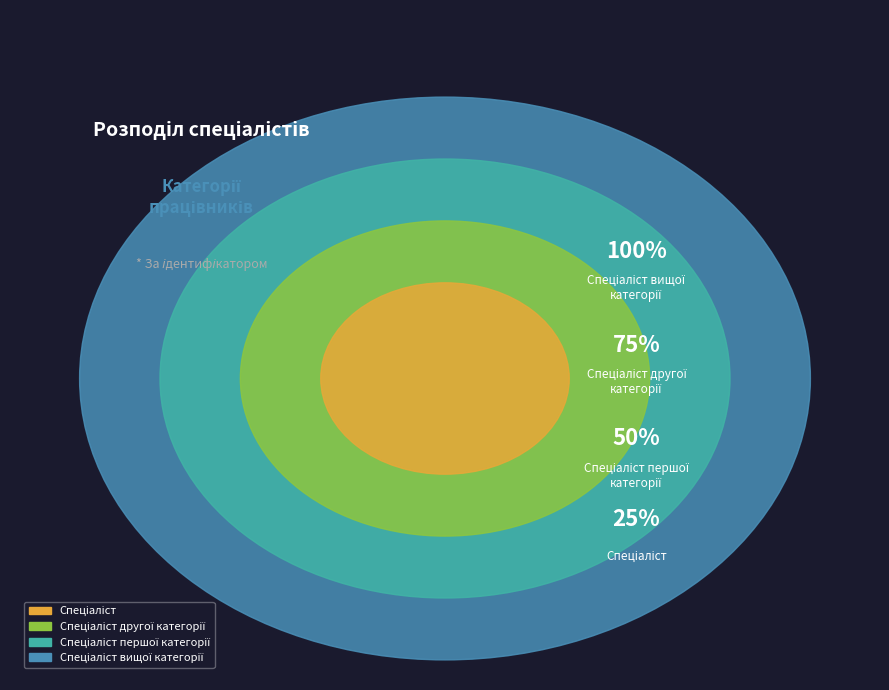

How many segments does this pie chart have?

4